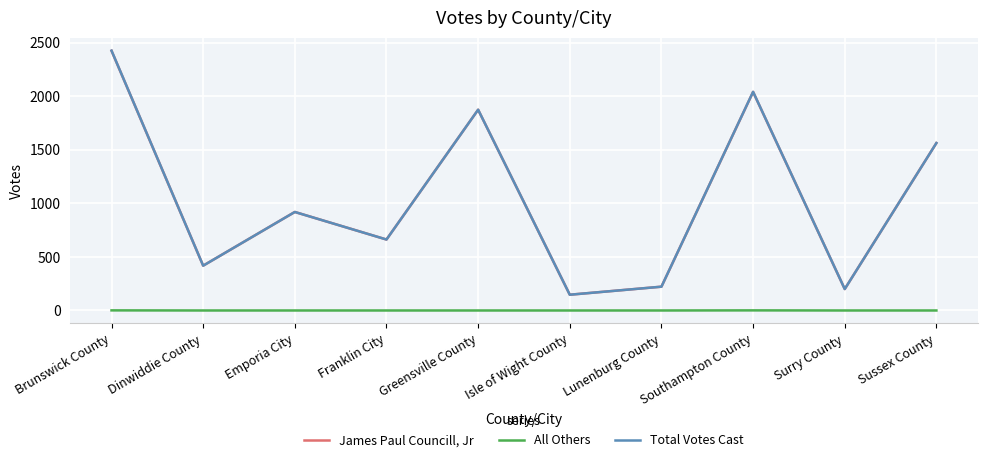

What are all the series names shown in the legend?

James Paul Councill, Jr, All Others, Total Votes Cast